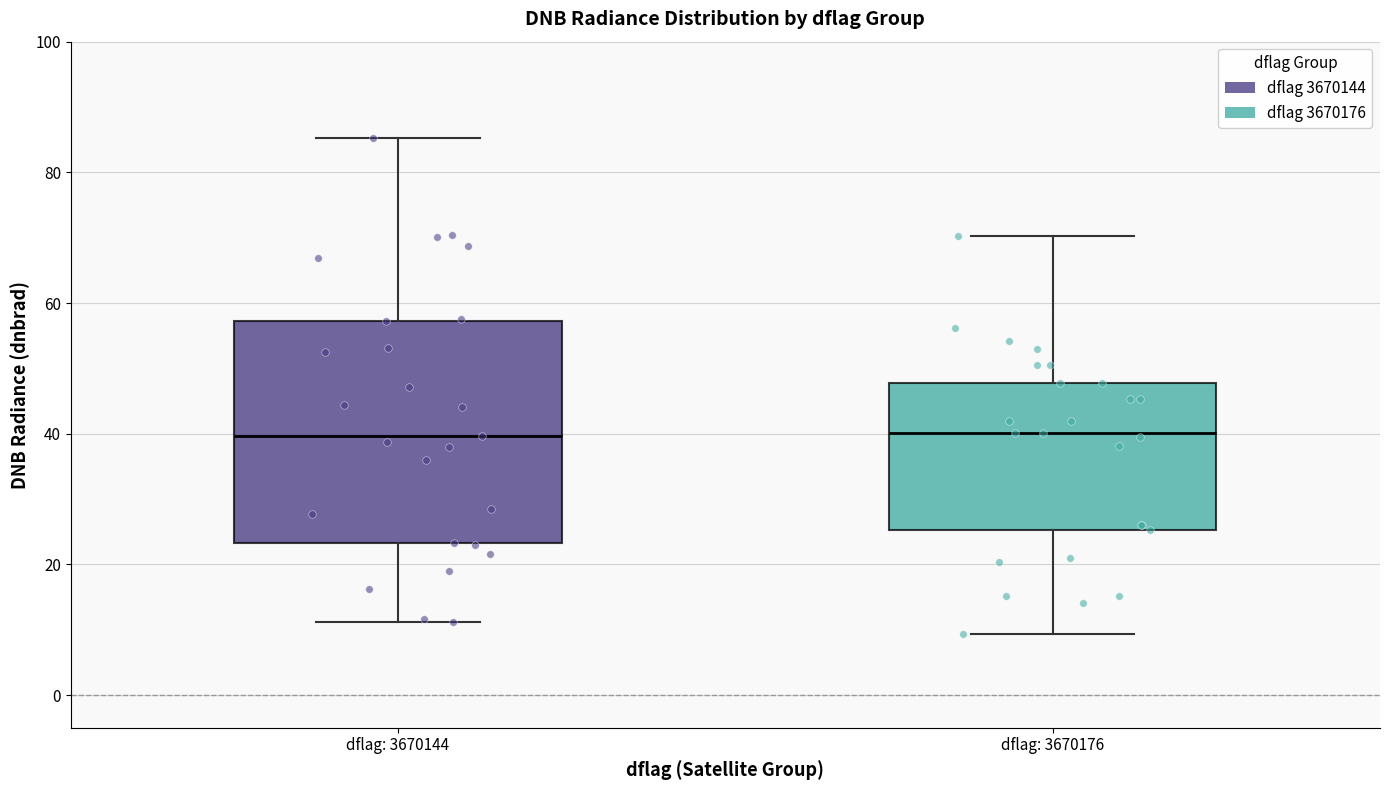

Reading left to right, transcribe this box plot: for each box, give where its median line is, the range the box spans, and where its two whiskers end, as read against the y-axis. The values are not printed on the chart, so give them approximately, as read against the axis.

dflag: 3670144: median 40, box 24 to 58, whiskers 12 to 86
dflag: 3670176: median 40, box 26 to 48, whiskers 10 to 70